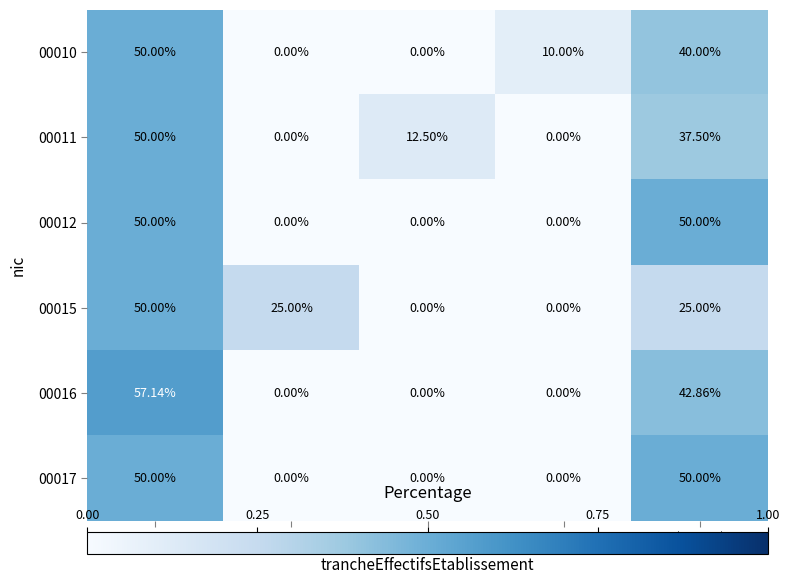

What is the total value across all series at 12?

10.0